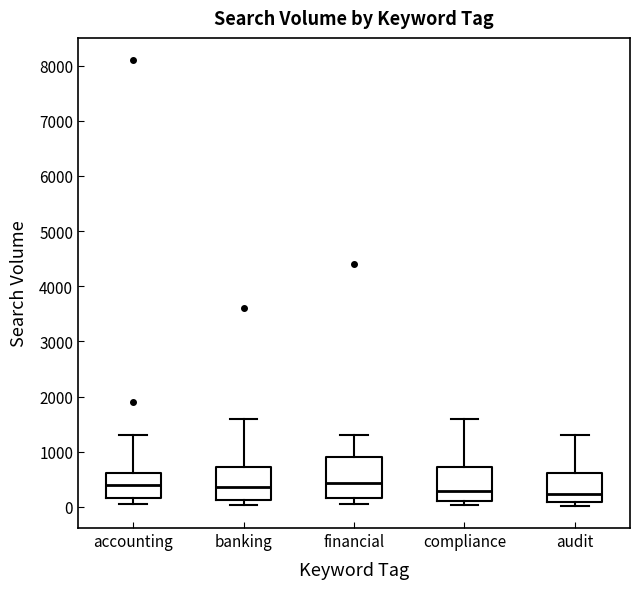

Comparing the boxes themselves (not the whiskers), which one is the tallest?

financial